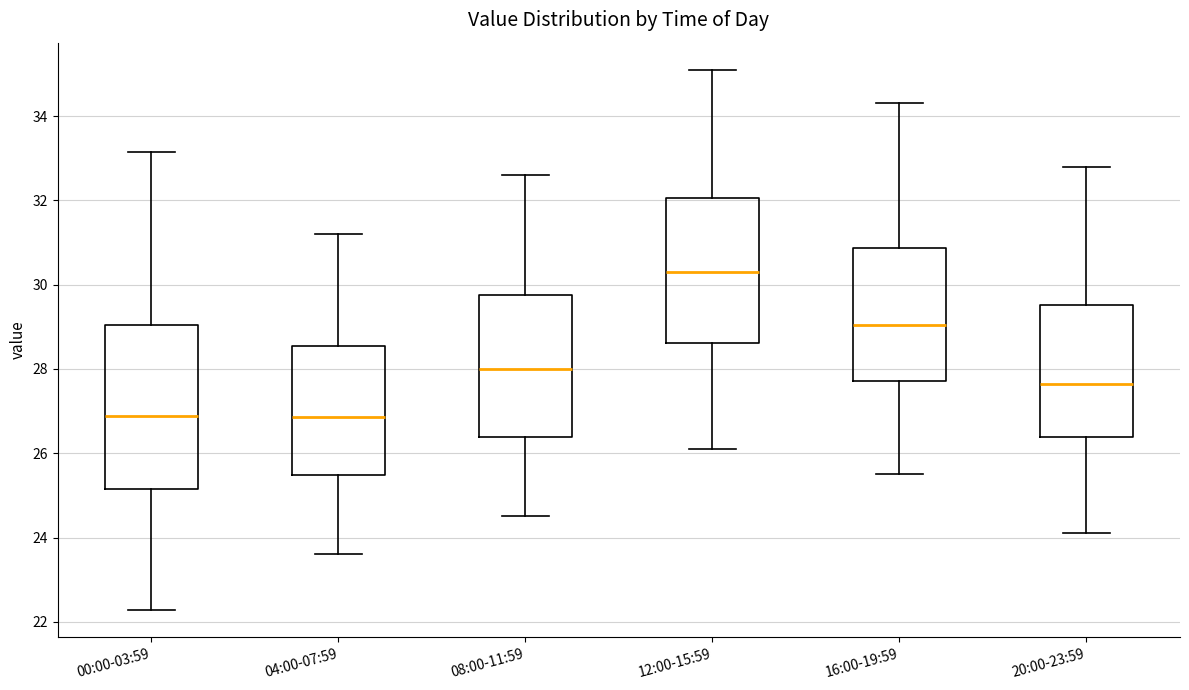

Which box has the highest median line?

12:00-15:59